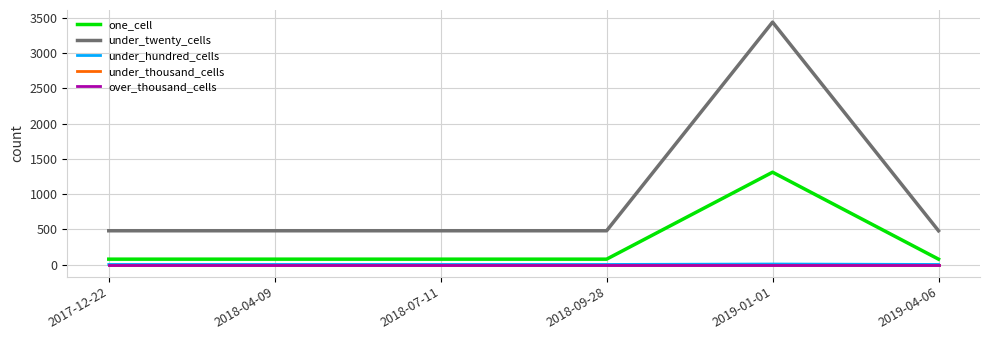

At which label is under_hundred_cells closest to 5?

2017-12-22